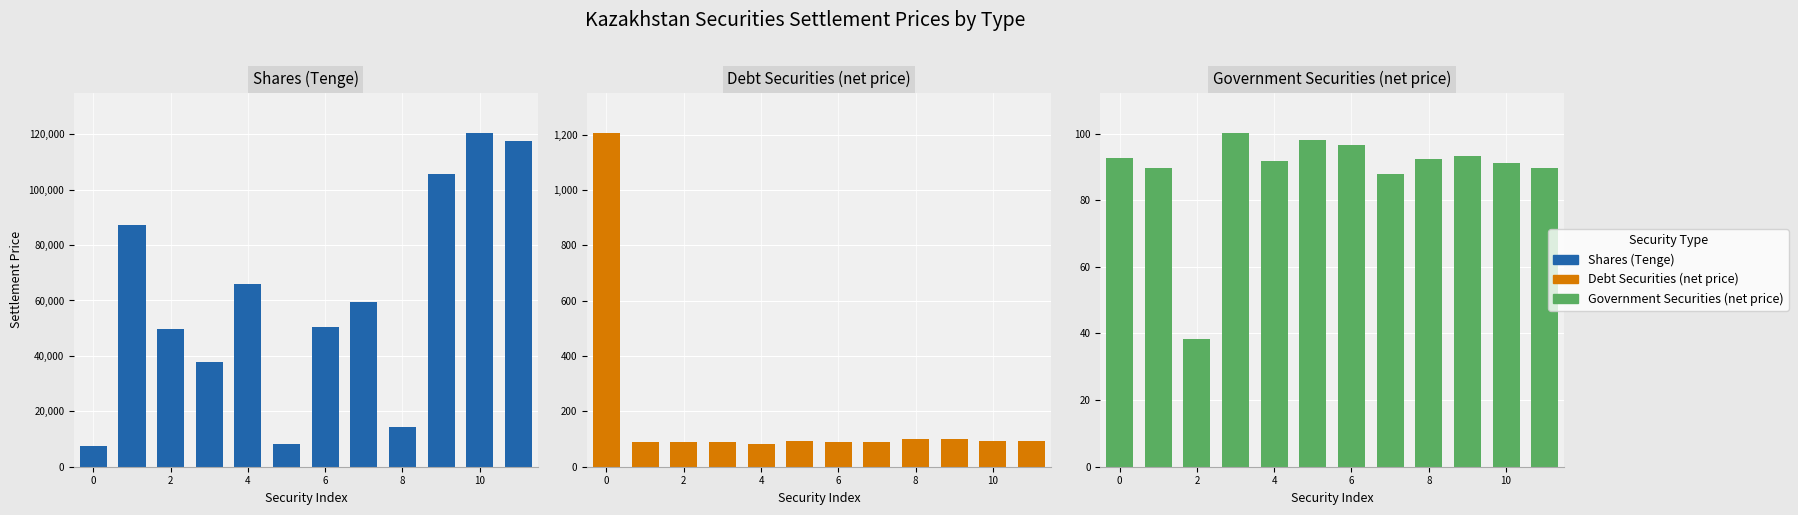

Which has a higher value, 4 or 10?

10